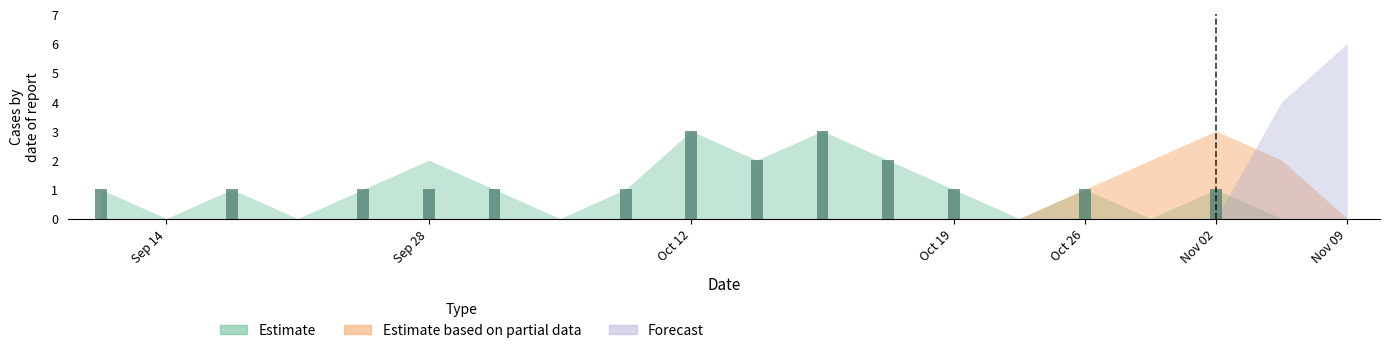

What are all the series names shown in the legend?

Estimate, Estimate based on partial data, Forecast